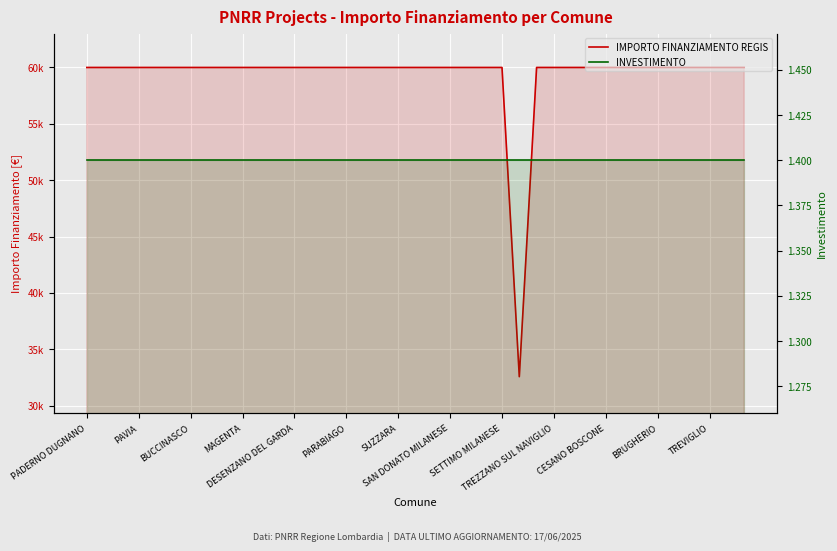

What is the approximate value of IMPORTO FINANZIAMENTO REGIS at BUCCINASCO?

59966.0